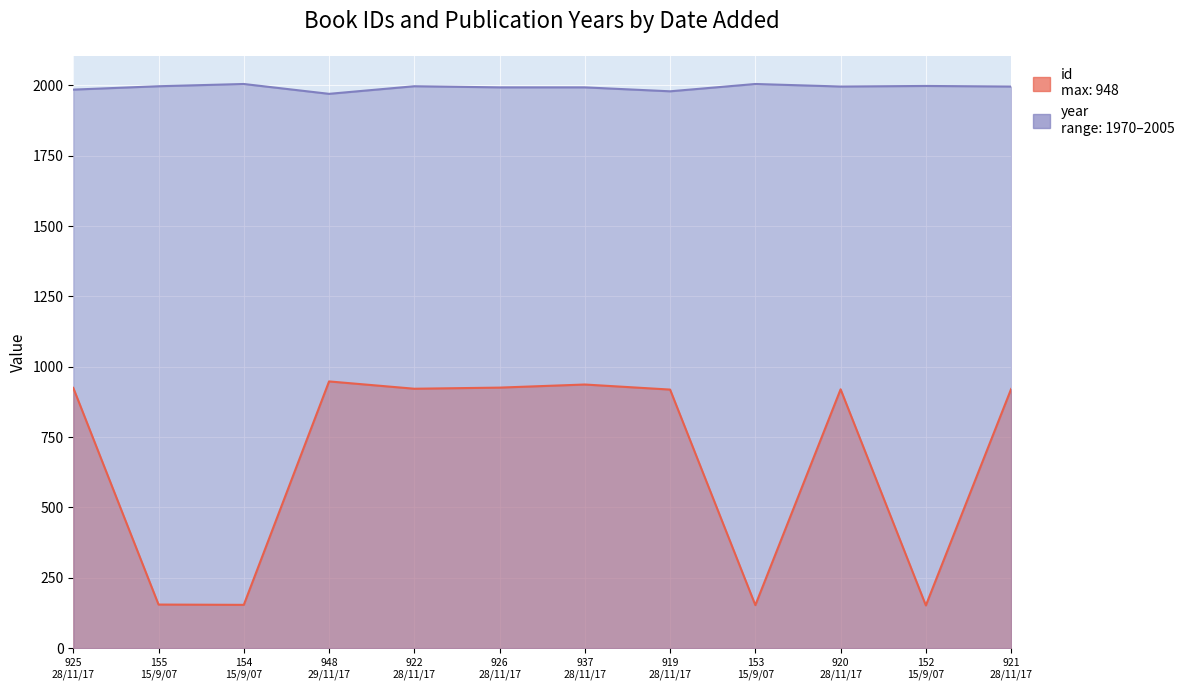

How many data points in year are above 1996?

5